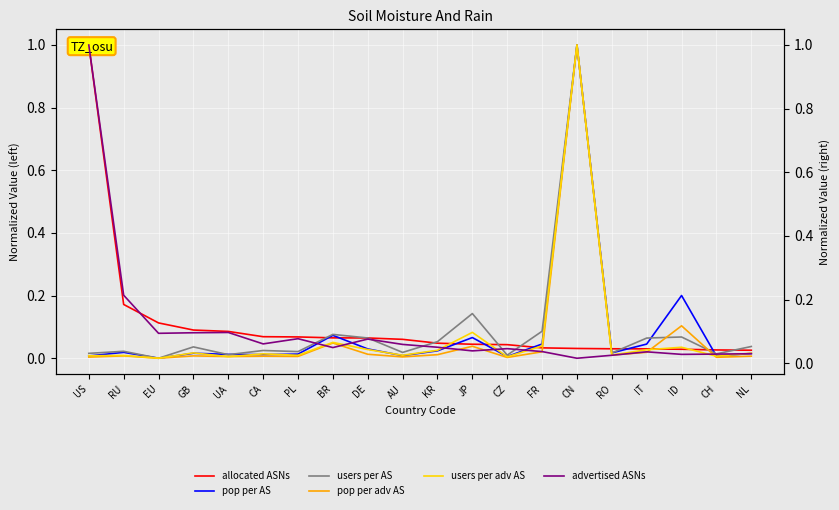

At how many categories does at least one series exceed 0?

20